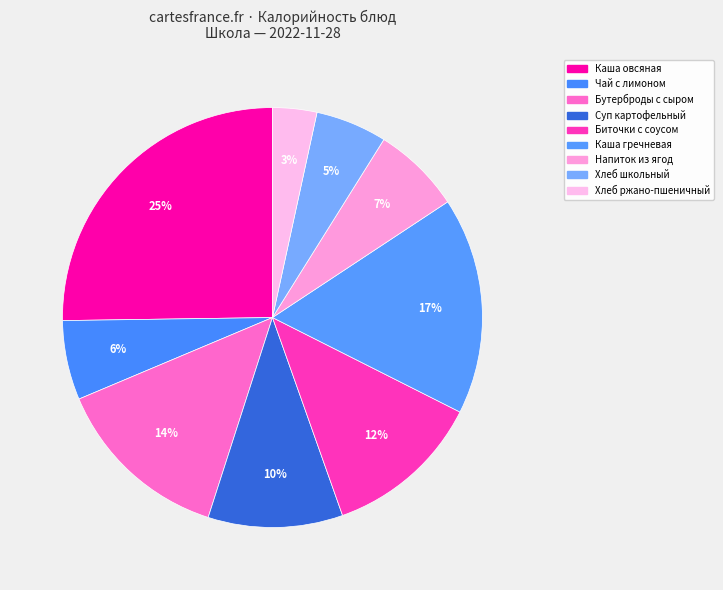

Between Каша гречневая and Хлеб школьный, which is larger?

Каша гречневая